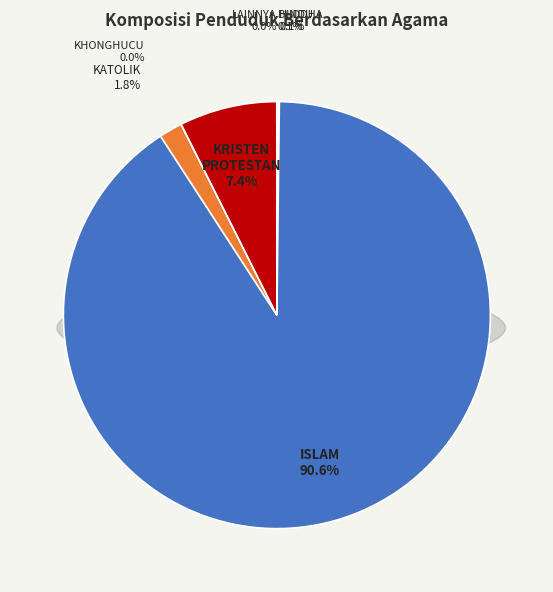

Is it true that BUDDHA is 10% of the pie?

False